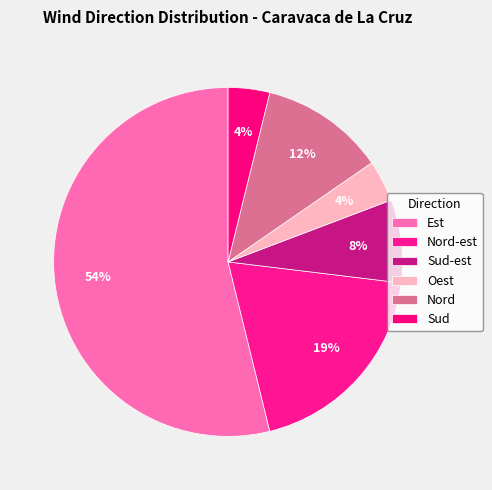

What percentage is the Sud slice, to the nearest percent?

4%